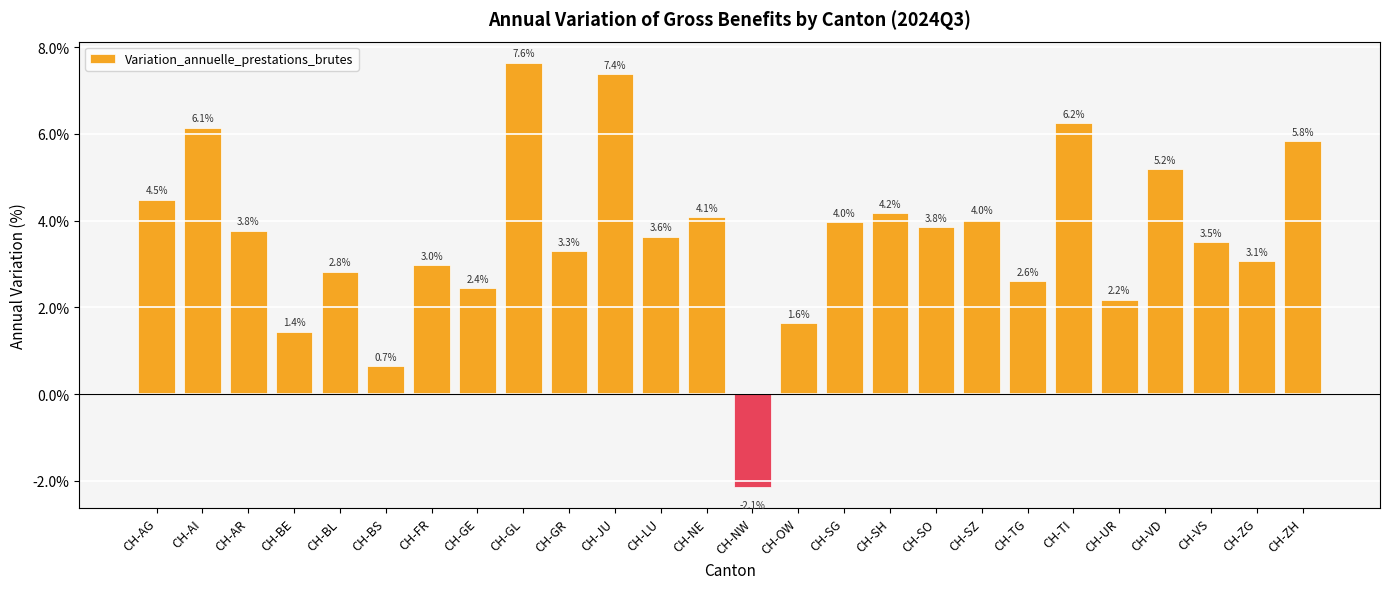

List the labels in order of value, smallest first.

CH-NW, CH-BS, CH-BE, CH-OW, CH-UR, CH-GE, CH-TG, CH-BL, CH-FR, CH-ZG, CH-GR, CH-VS, CH-LU, CH-AR, CH-SO, CH-SG, CH-SZ, CH-NE, CH-SH, CH-AG, CH-VD, CH-ZH, CH-AI, CH-TI, CH-JU, CH-GL